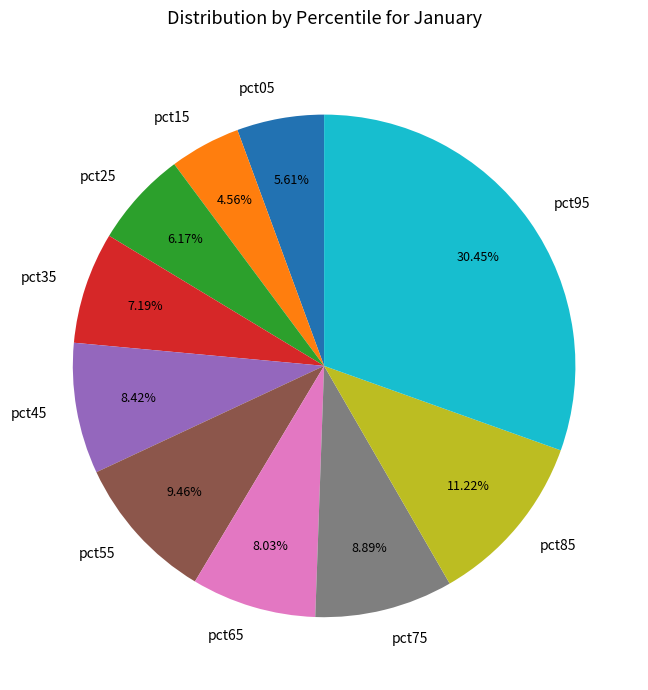

Is there a majority slice in this chart?

No